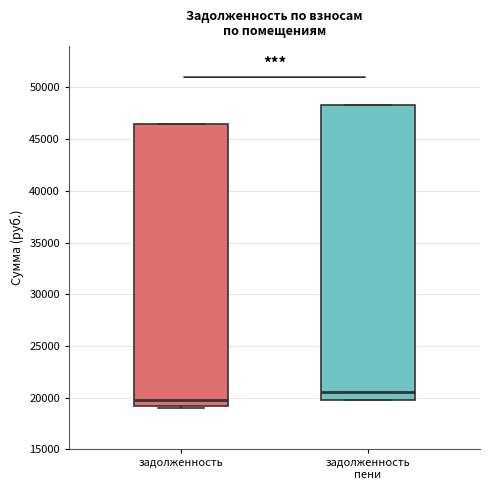

Comparing the boxes themselves (not the whiskers), which one is the tallest?

задолженность пени